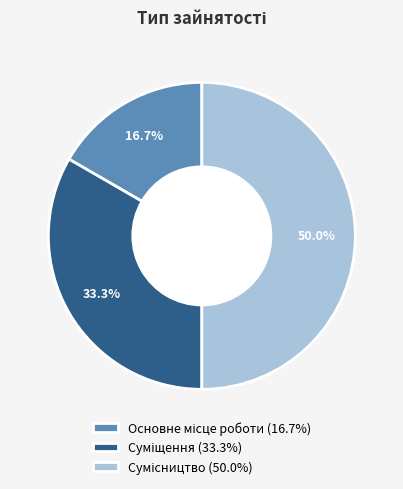

How many slices are in this pie chart?

3